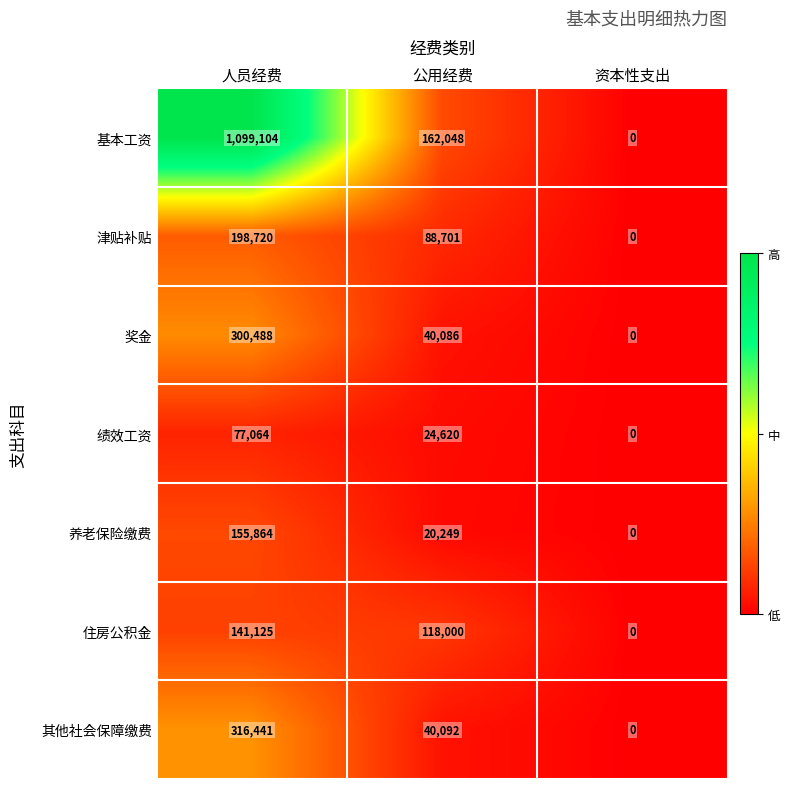

List the series in order of their peak value, highest first.

基本工资, 其他社会保障缴费, 奖金, 津贴补贴, 养老保险缴费, 住房公积金, 绩效工资